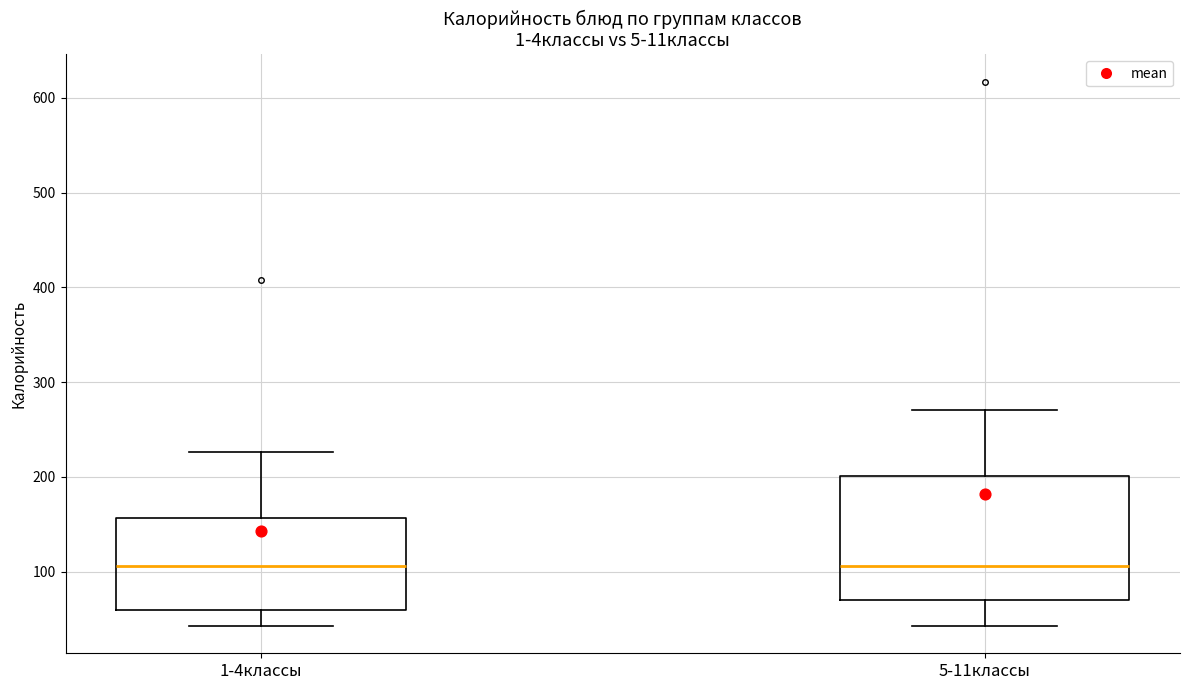

Where is the upper edge of the box for 5-11классы on the y-axis? The values are not printed on the chart, so give them approximately, as read against the axis.

200